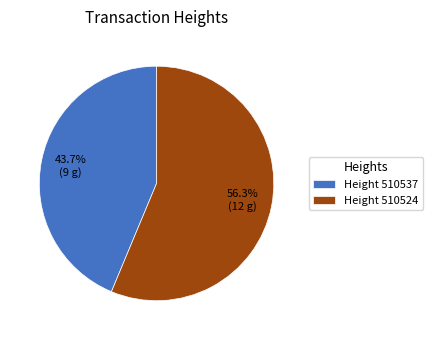

Which category has the biggest portion of the pie?

Height 510524